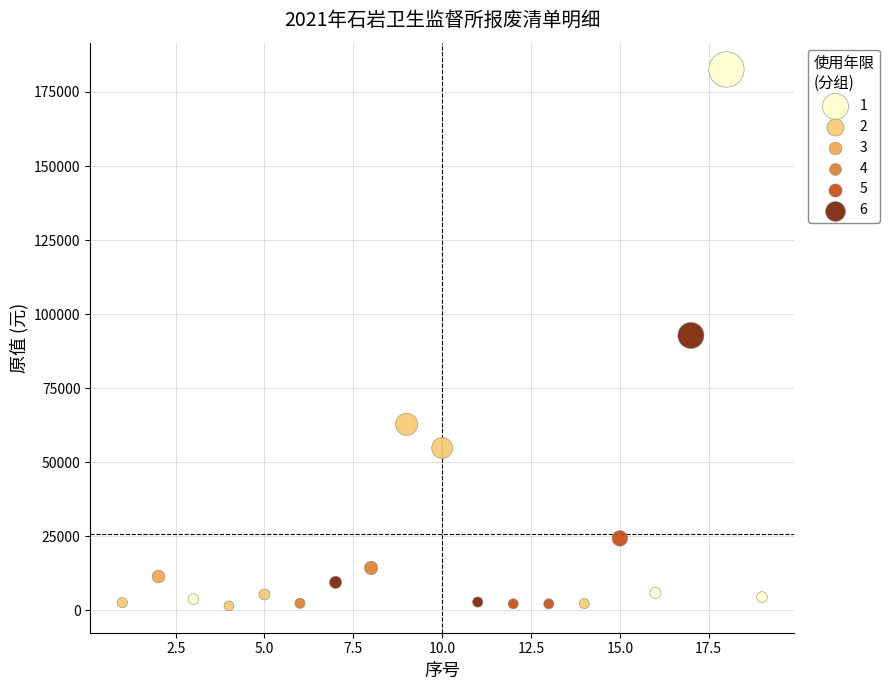

What are all the series names shown in the legend?

1, 2, 3, 4, 5, 6